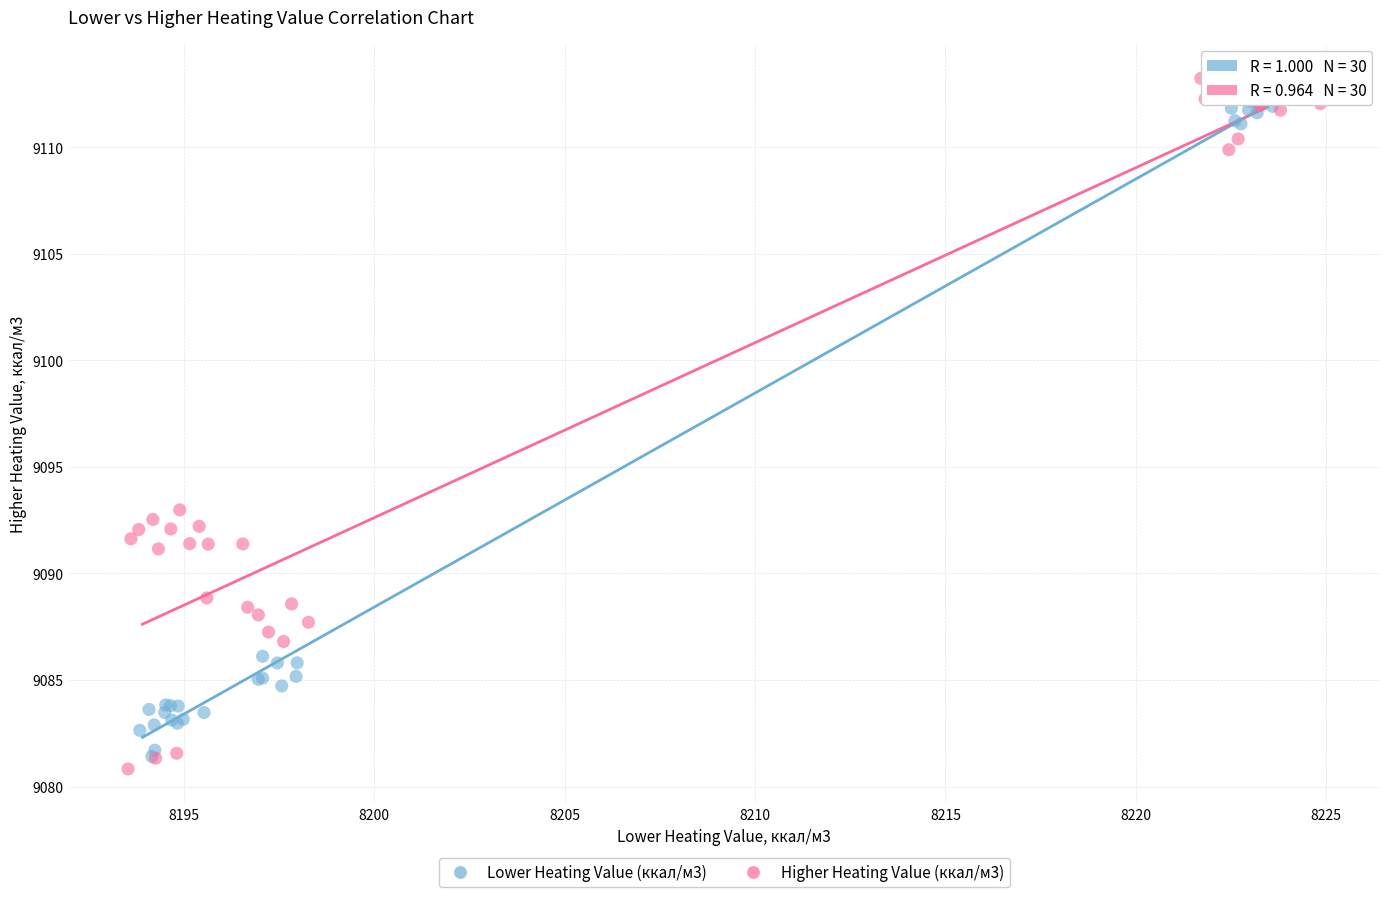

Which series reaches the minimum Y coordinate?

Higher Heating Value (ккал/м3)